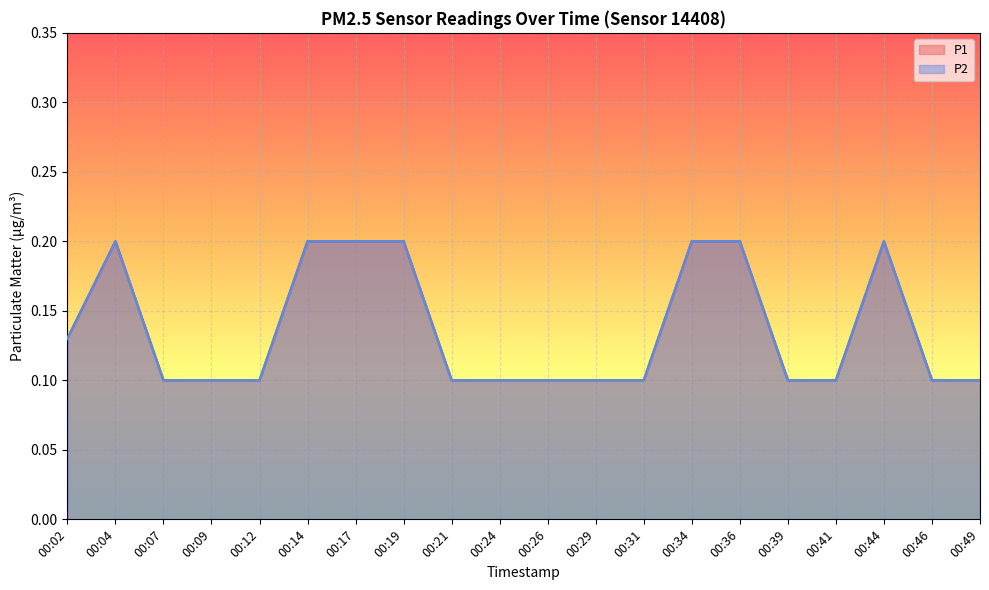

What is the sum of the P2 values at 00:46 and 00:12?

0.2